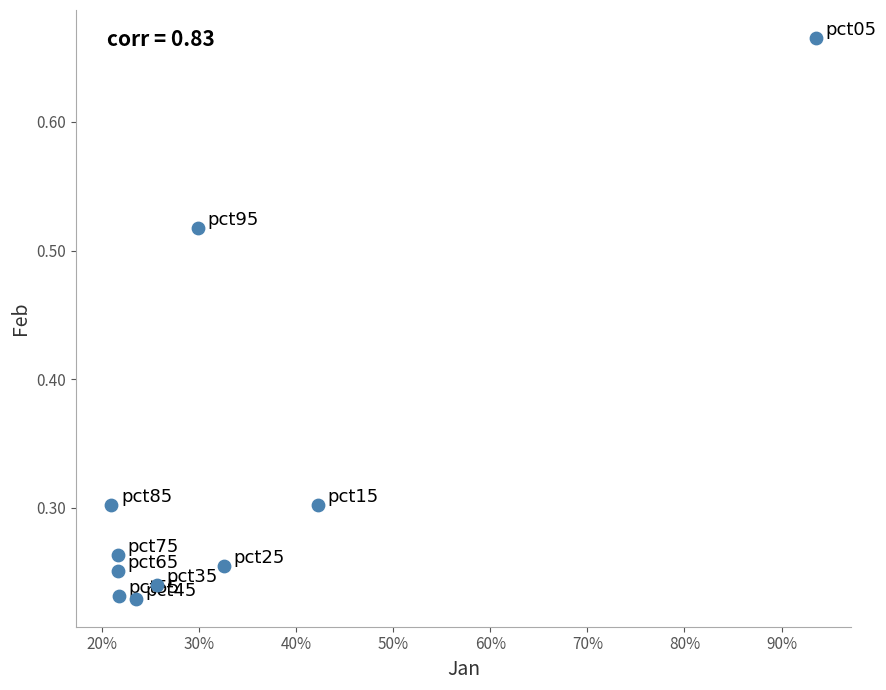

What is the range of Y values (max minus min)?

0.4